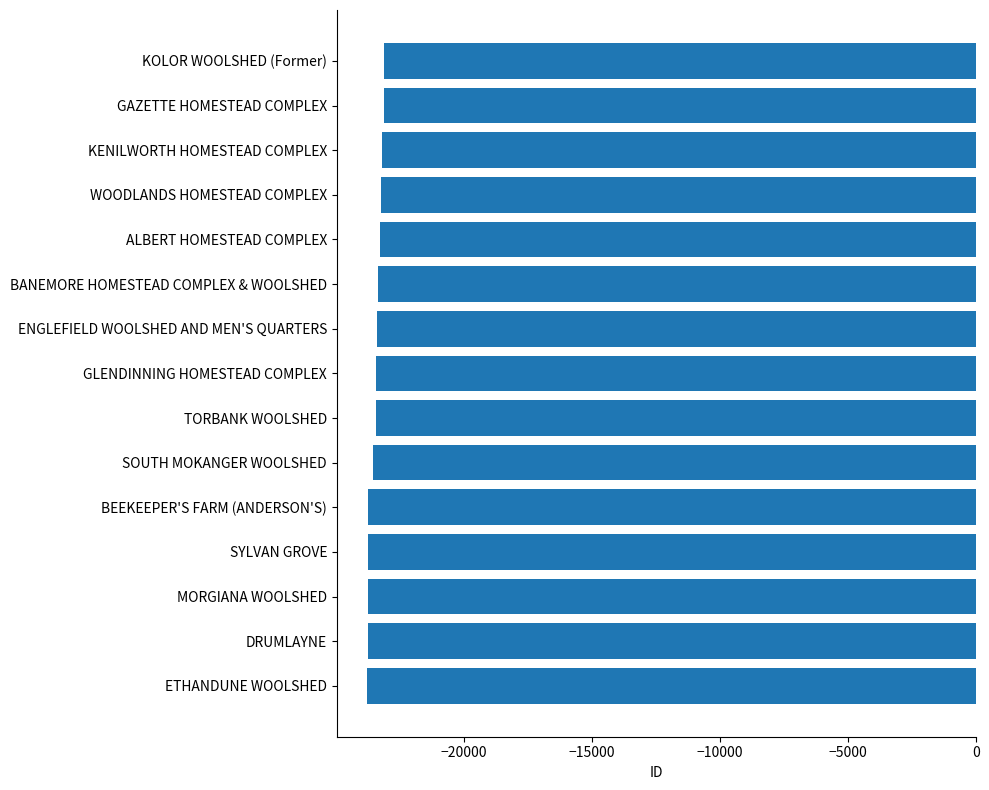

What is the smallest value displayed?

-23784